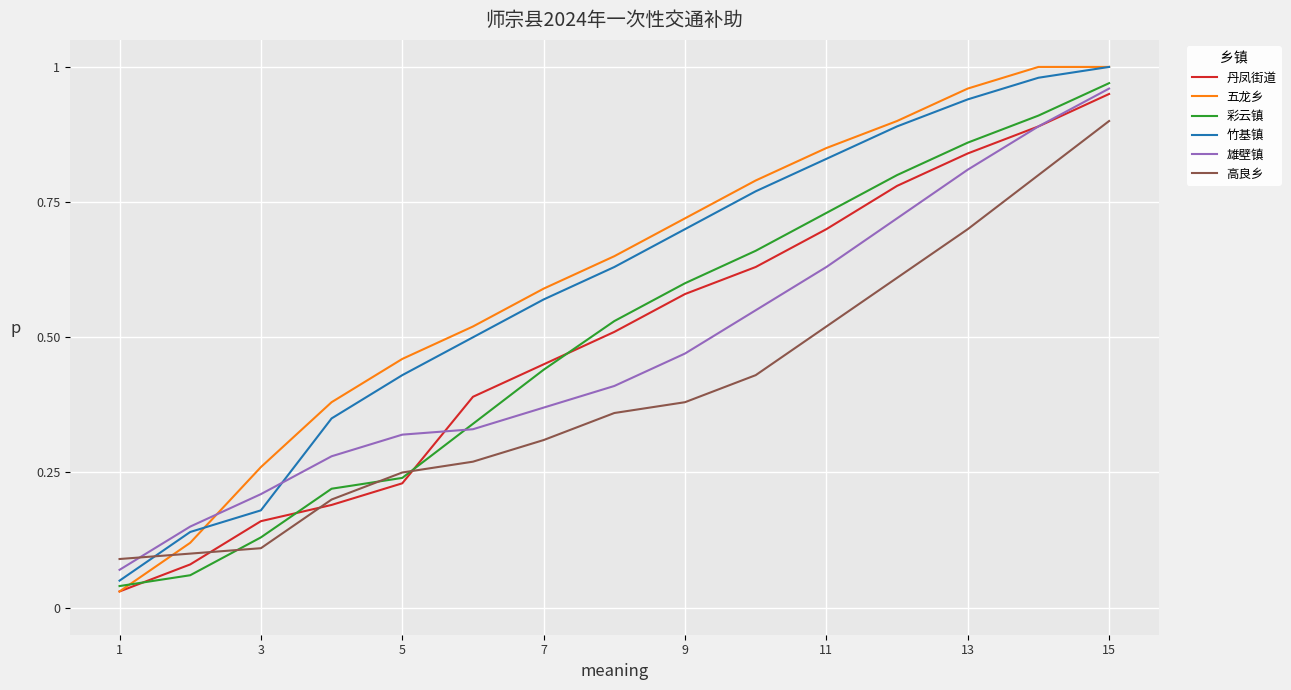

True or false: 五龙乡 and 高良乡 intersect in this chart.

True